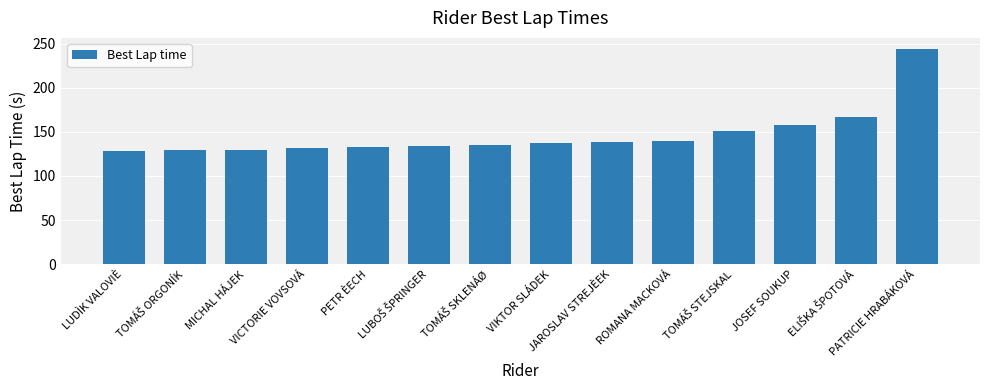

What is the maximum value shown in the chart?

244.4